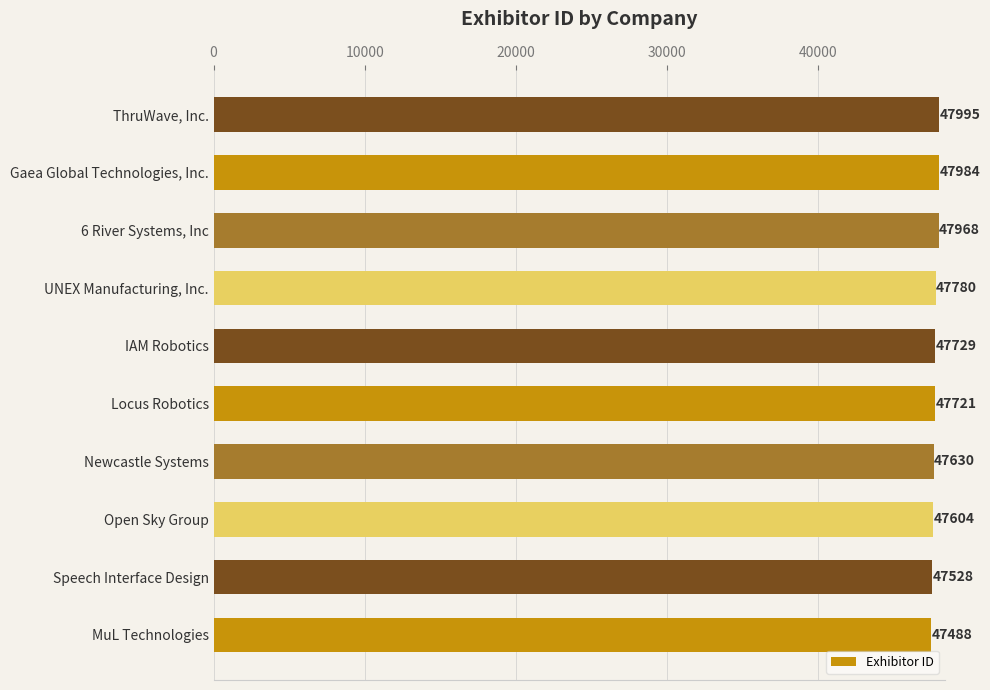

How many data points does each series have?

10